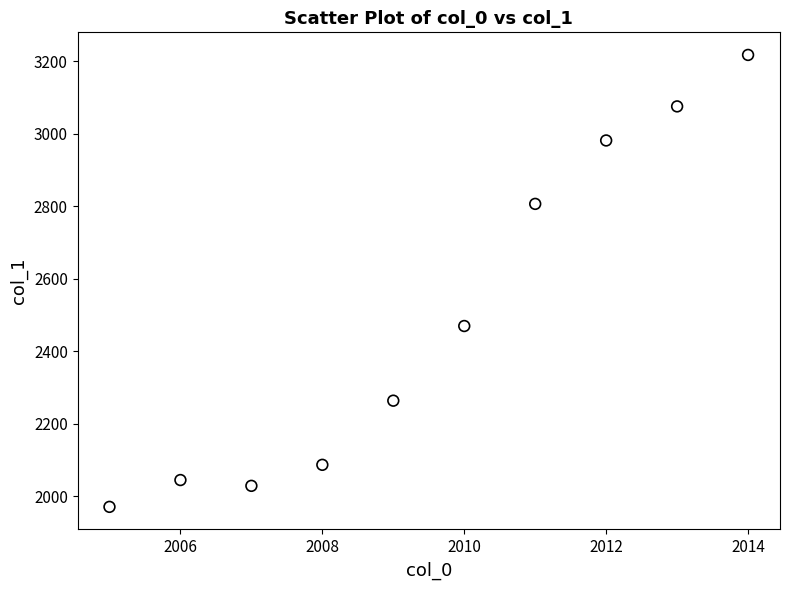

What Y value in the scatter plot is closest to 2594?

2470